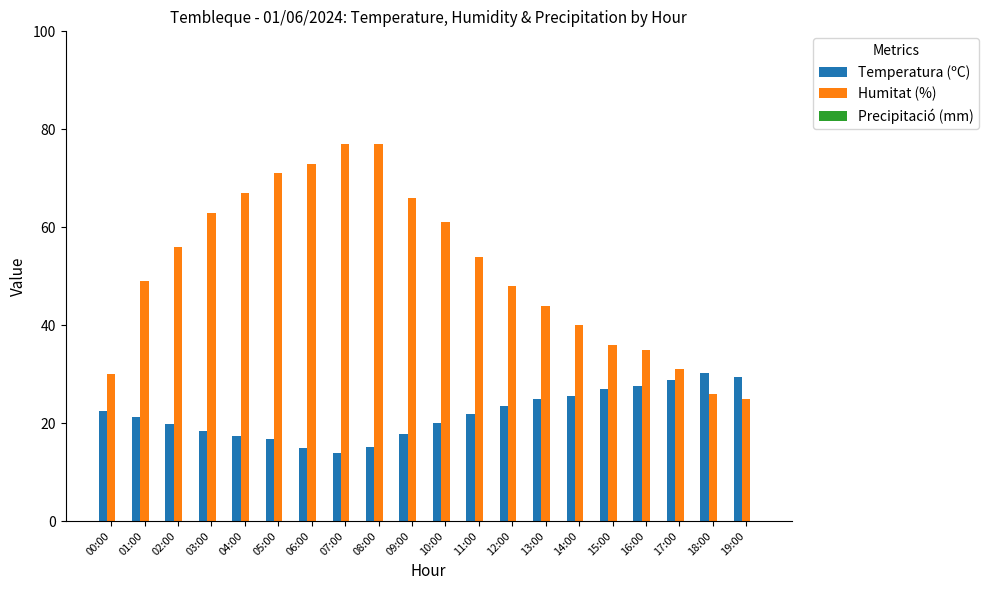

Rank the series by their average value, from highest to lowest.

Humitat (%), Temperatura (ºC)